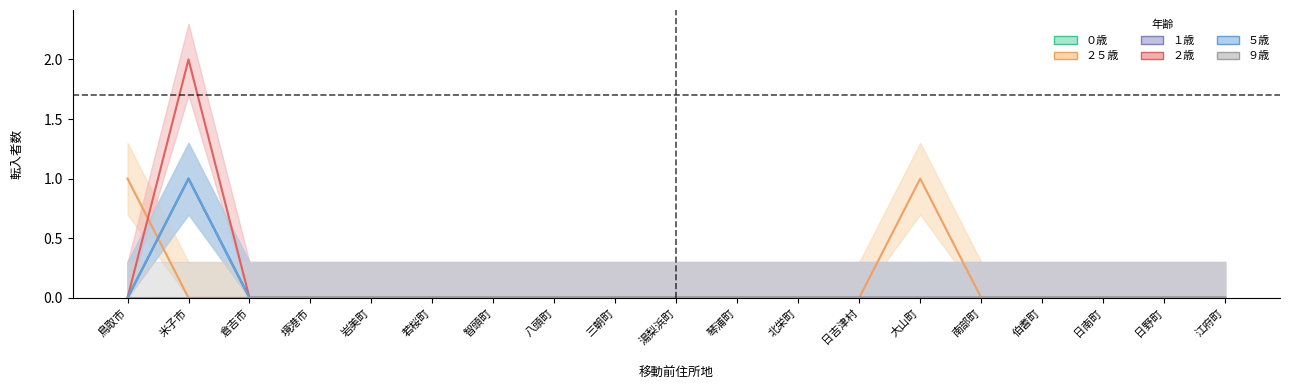

True or false: ５歳 and １歳 intersect in this chart.

False